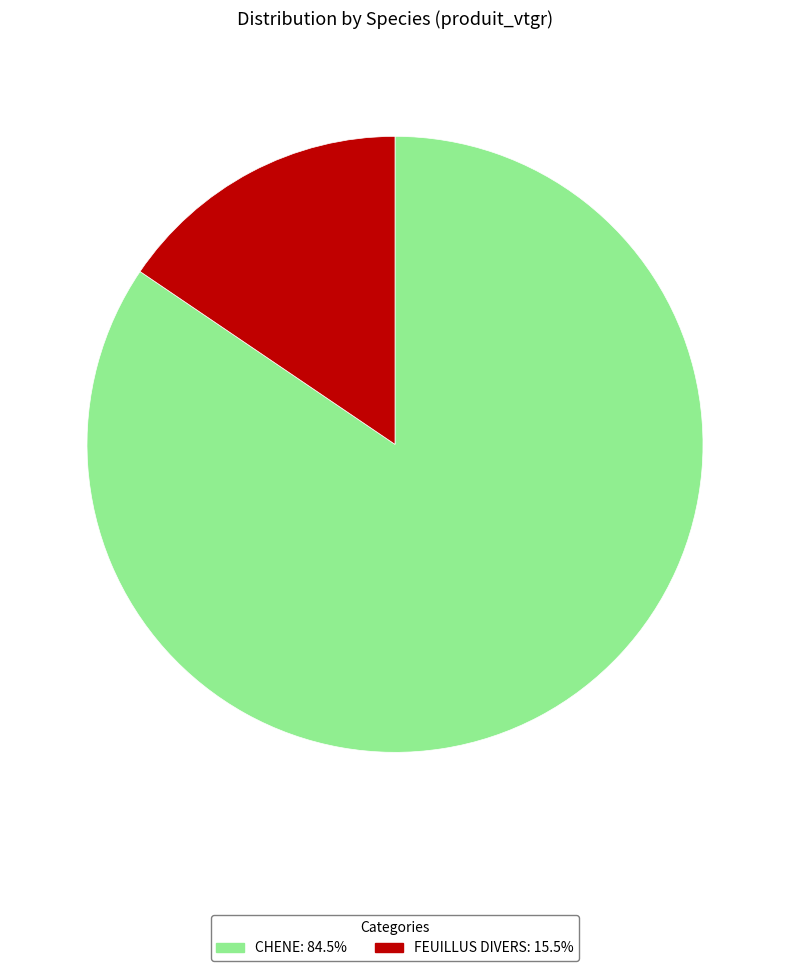

Rank the categories by value from highest to lowest.

CHENE, FEUILLUS DIVERS